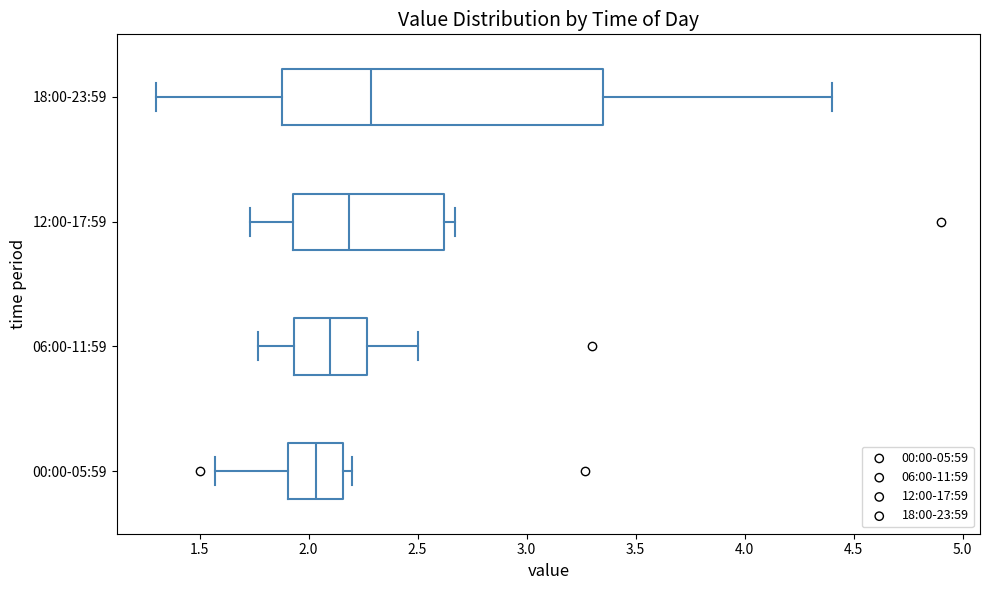

Reading bottom to top, read every box against the x-axis: the position of its median line, the range the box covers, and the ends of its whiskers. The values are not printed on the chart, so give them approximately, as read against the axis.

00:00-05:59: median 2.05, box 1.90 to 2.15, whiskers 1.55 to 2.20
06:00-11:59: median 2.10, box 1.95 to 2.25, whiskers 1.75 to 2.50
12:00-17:59: median 2.20, box 1.95 to 2.60, whiskers 1.75 to 2.65
18:00-23:59: median 2.30, box 1.90 to 3.35, whiskers 1.30 to 4.40